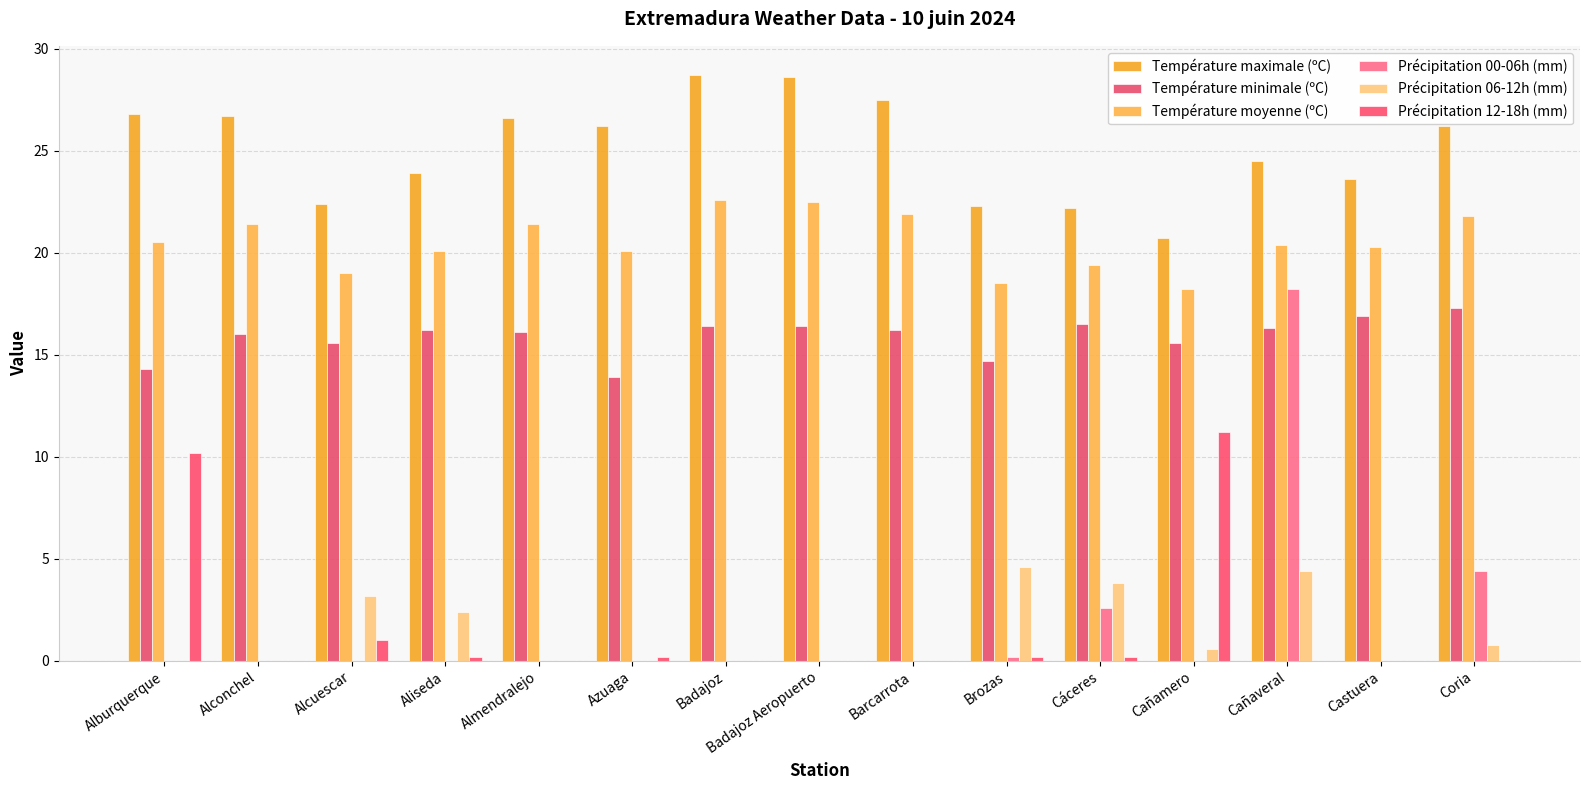

How many data points does each series have?

15